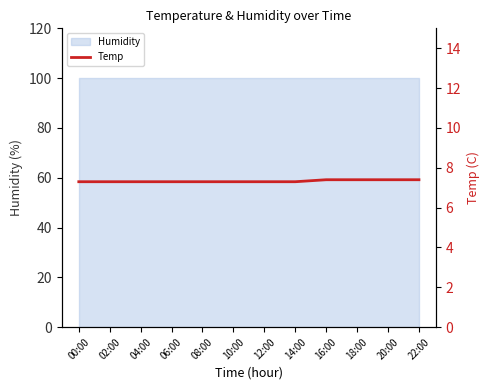

Read the value at 10:00.

7.3